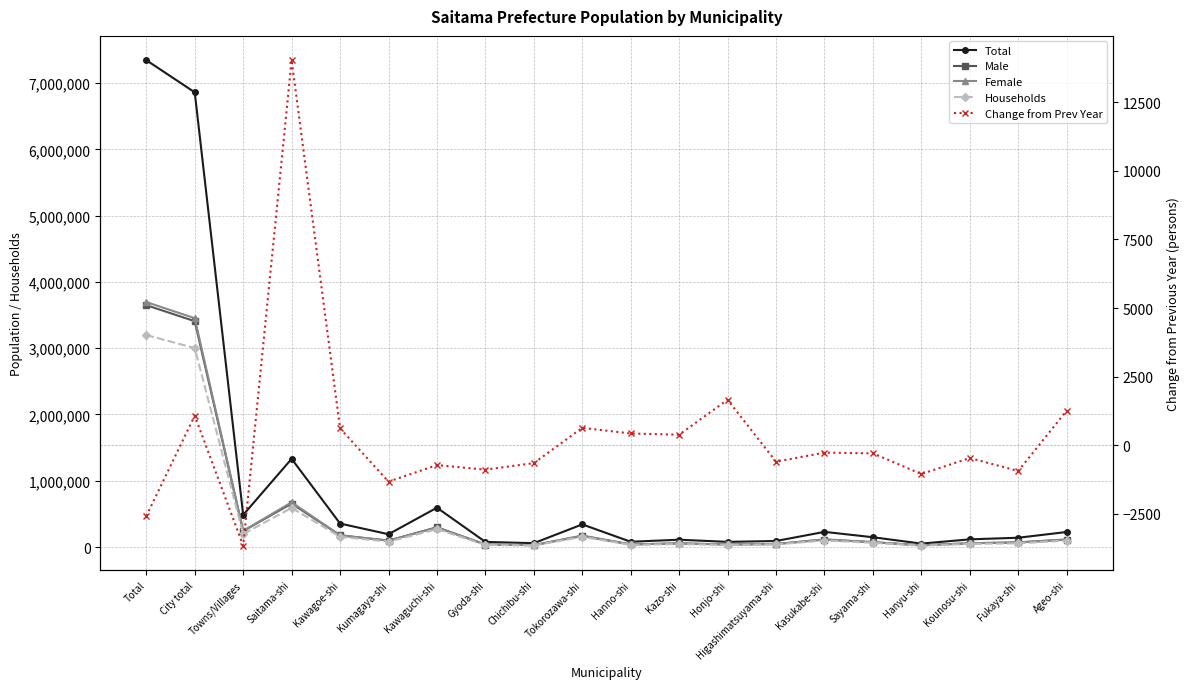

Rank the series at Ageo-shi from highest to lowest value.

Total, Female, Male, Households, Change from Prev Year